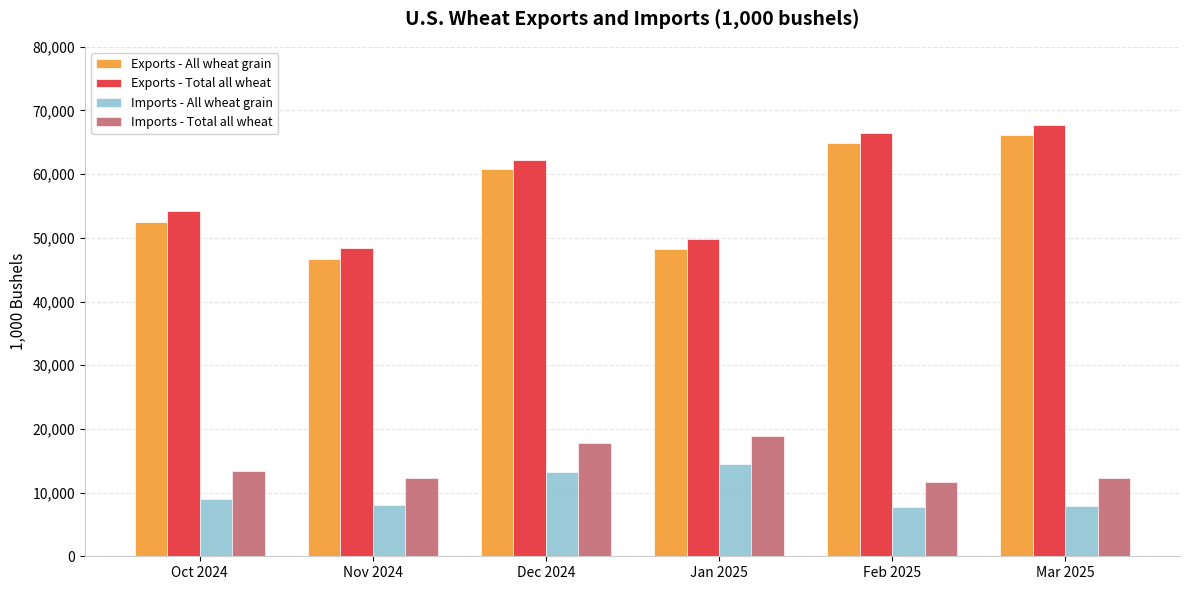

What is the sum of the Exports - All wheat grain values at Nov 2024 and Jan 2025?

95012.2